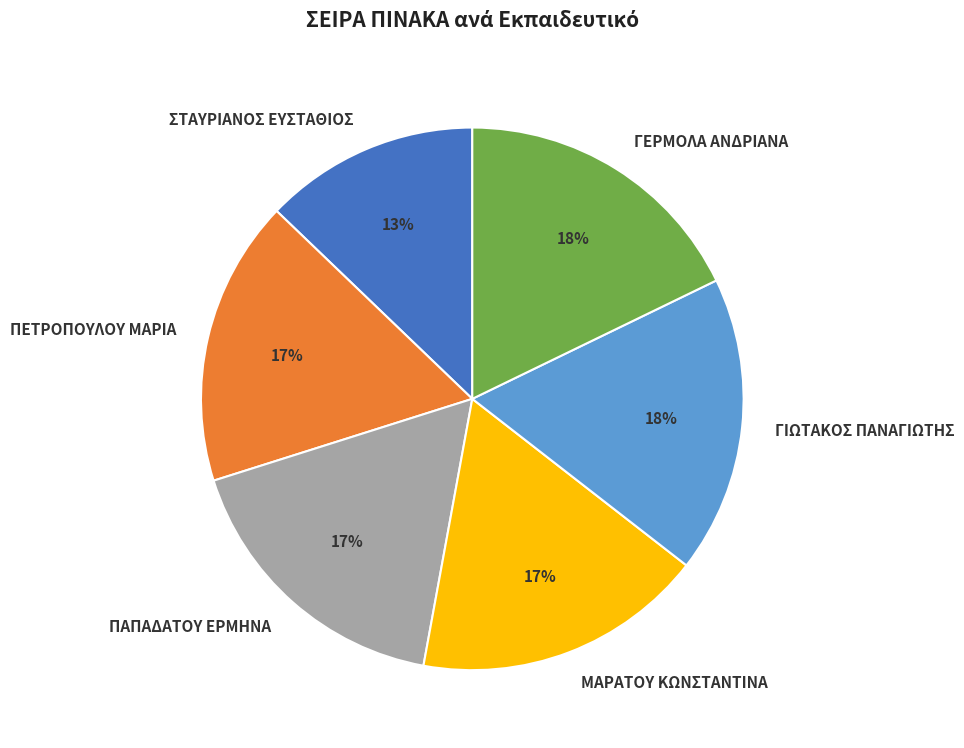

Is ΜΑΡΑΤΟΥ ΚΩΝΣΤΑΝΤΙΝΑ the majority of the pie?

No